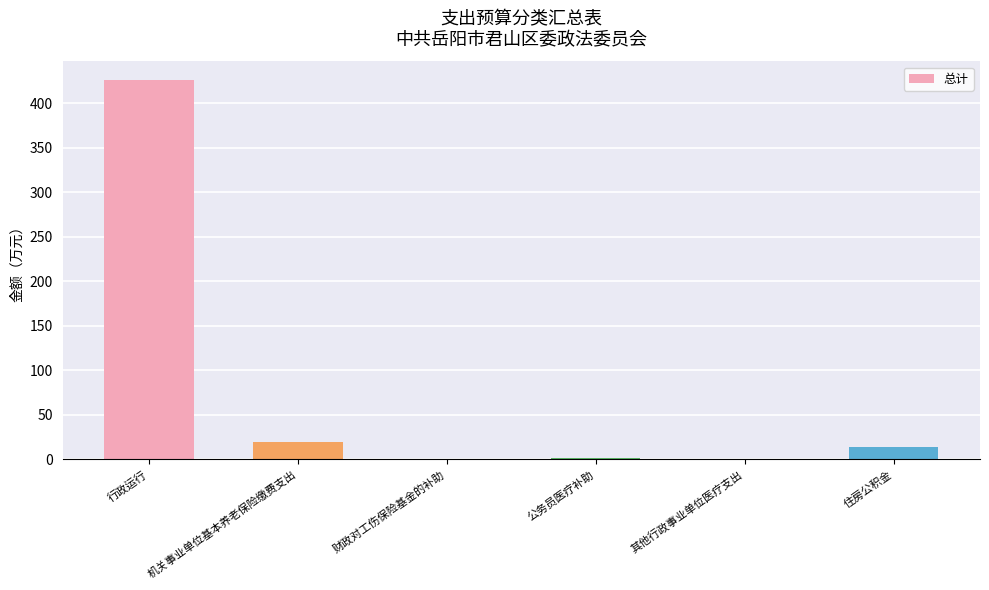

What is the greatest value displayed?

425.8